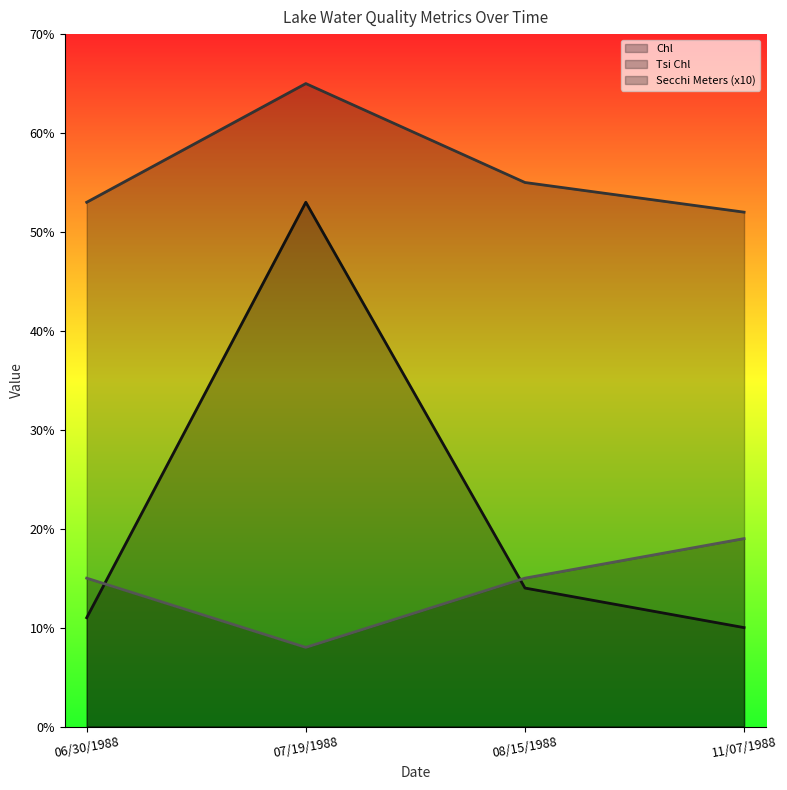

The value of Chl at 07/19/1988 is 53. True or false?

True